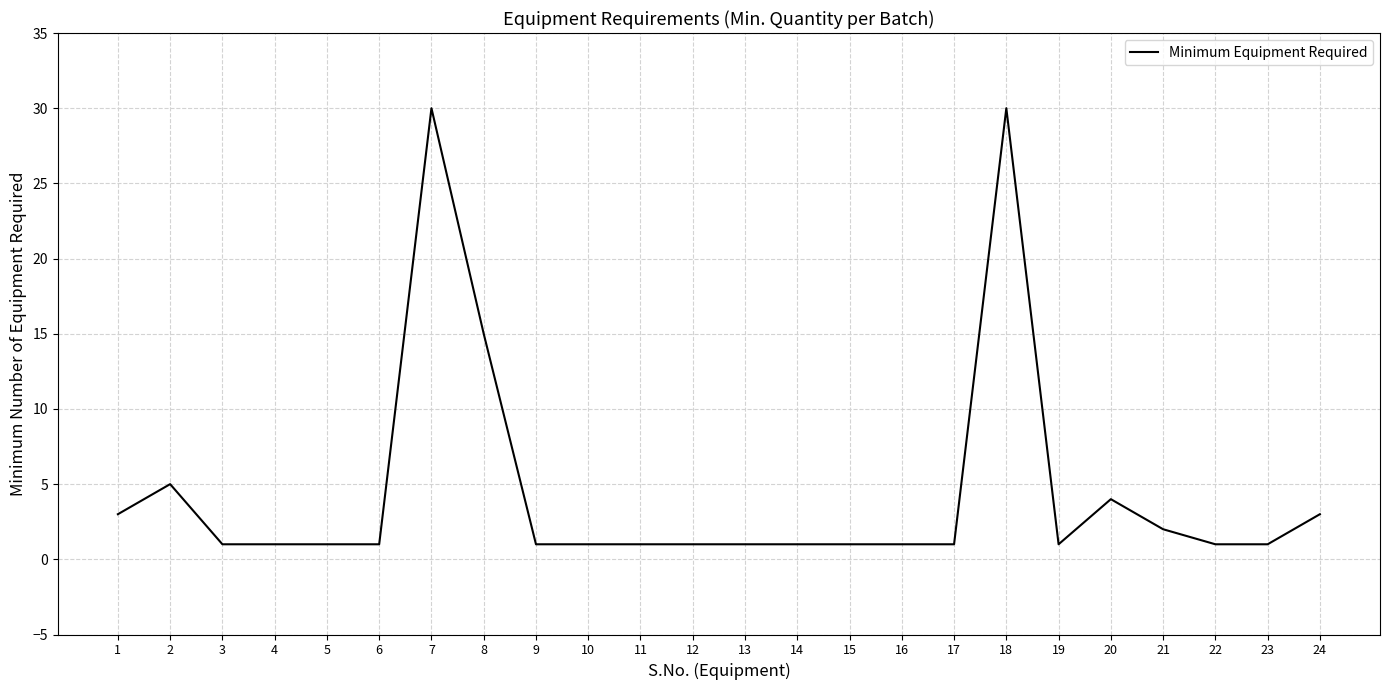

True or false: the data shows 1 at 23.

True